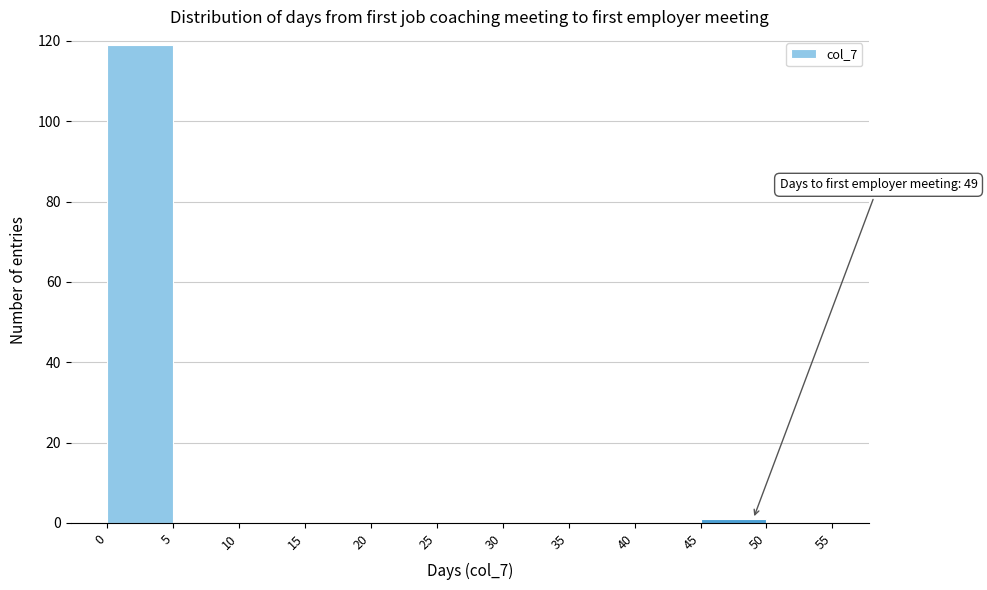

Over which range of the x-axis is the bar tallest?

0 to 5